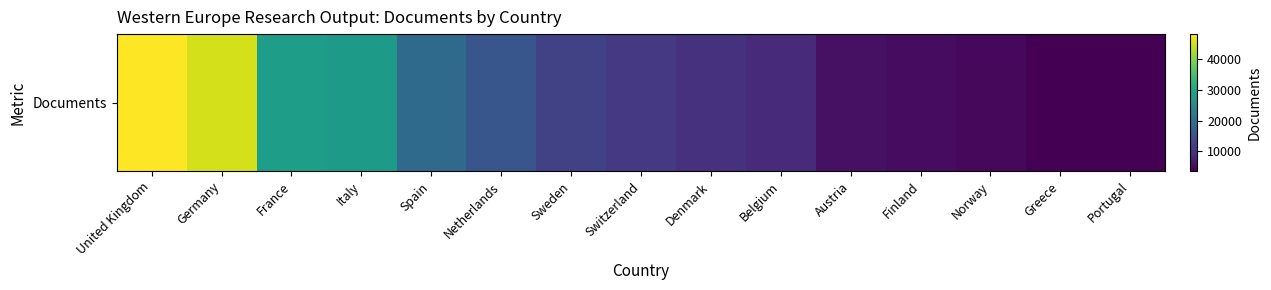

What is the sum of all values?

248667